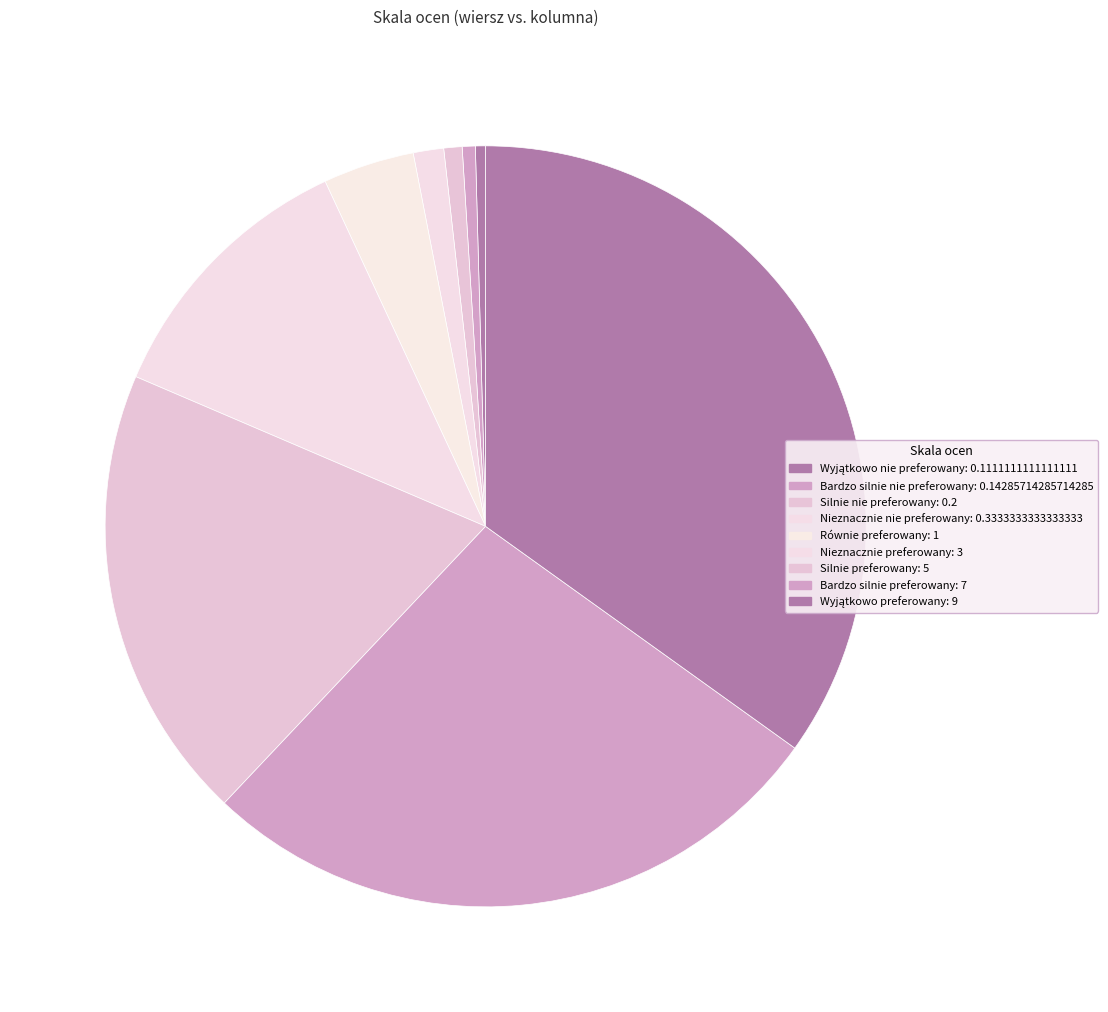

Between Nieznacznie nie preferowany and Bardzo silnie preferowany, which is larger?

Bardzo silnie preferowany